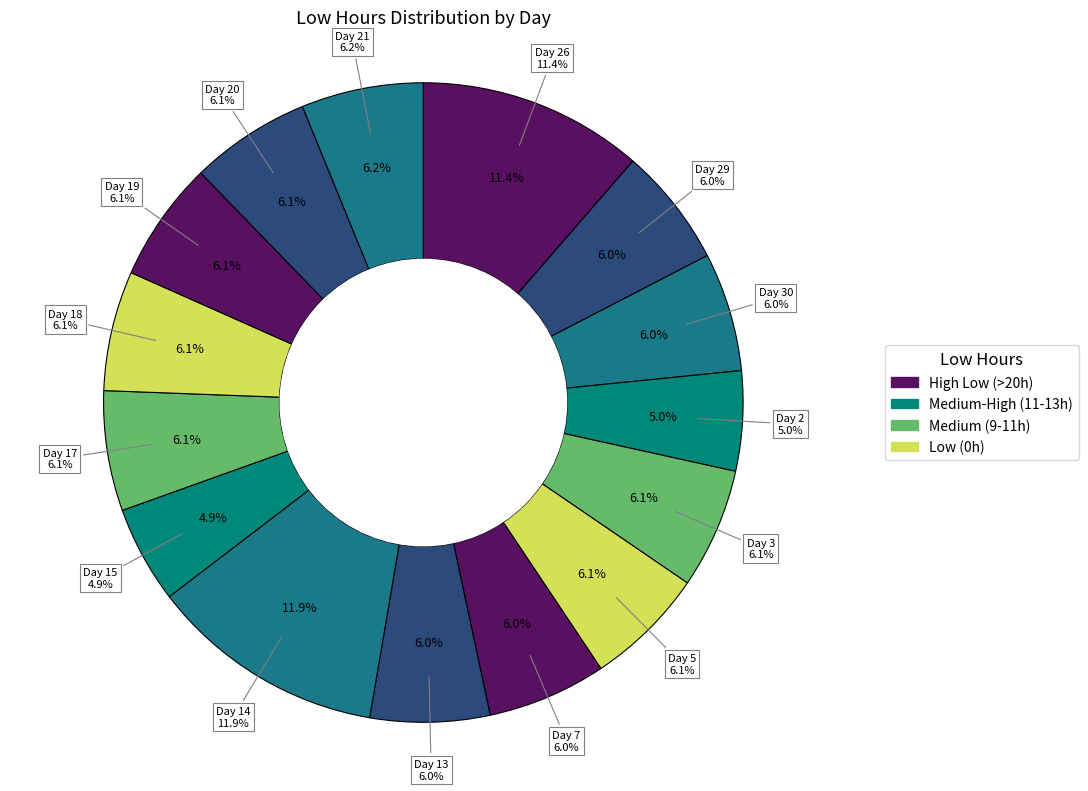

Does Day 13 represent more than half of the total?

No